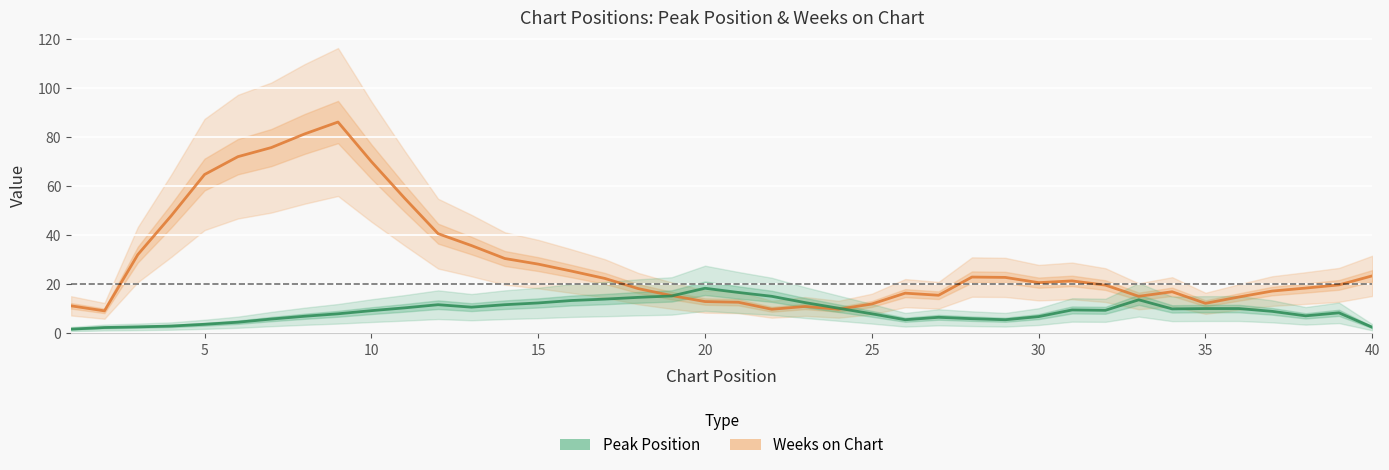

What is the average value of the Peak Position series?

9.1